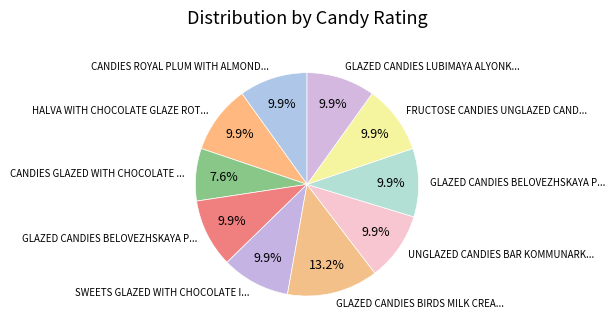

Count the number of slices in the pie.

10